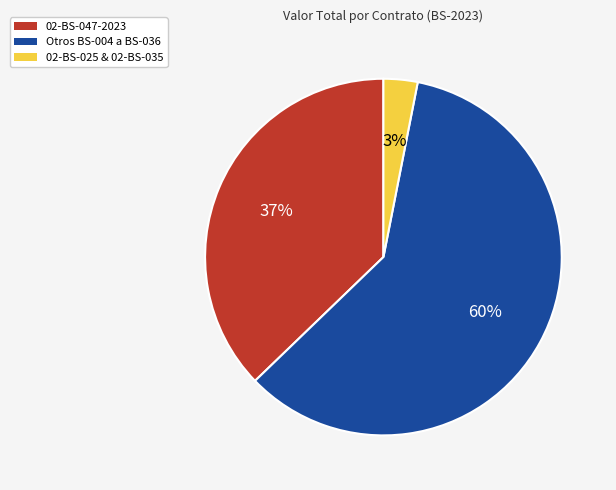

To the nearest percent, what is the average slice percentage?

33%